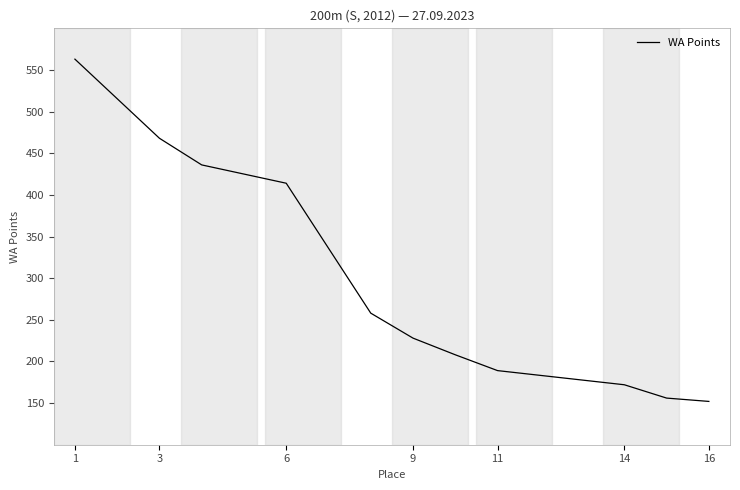

What is the maximum value shown in the chart?

563